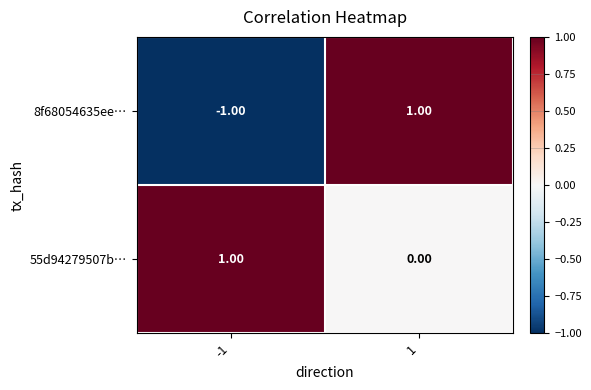

List the series in order of their overall mean, highest first.

55d94279507b…, 8f68054635ee…